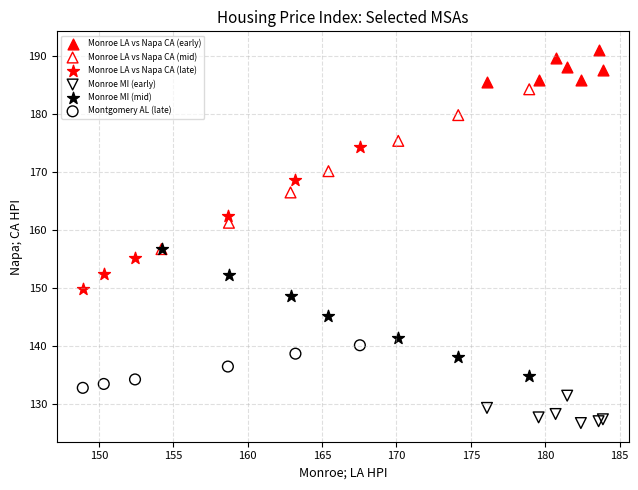

Which series reaches the maximum Y coordinate?

Monroe LA vs Napa CA (early)